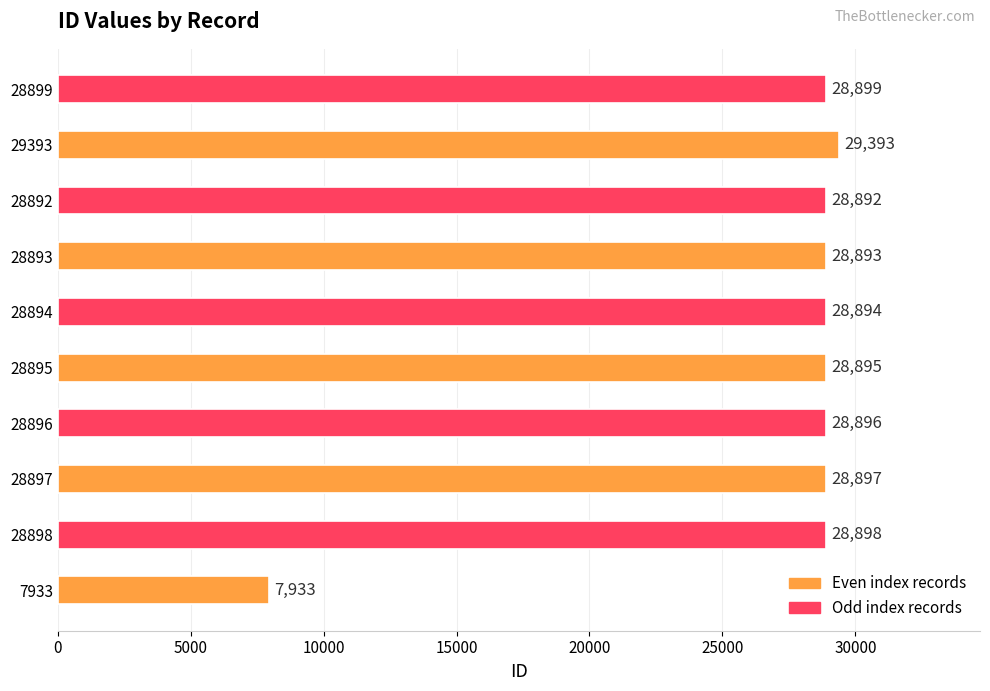

What is the minimum value shown in the chart?

7933